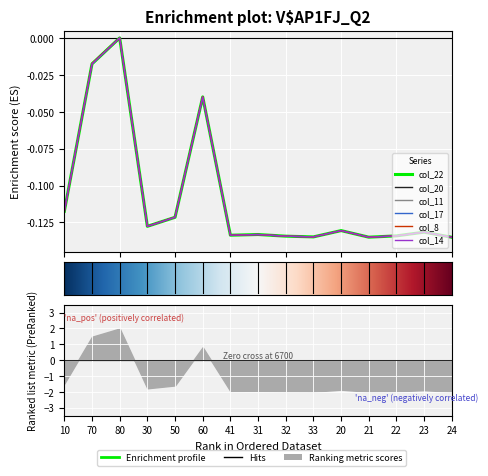

How many times do col_20 and col_17 cross each other?

5